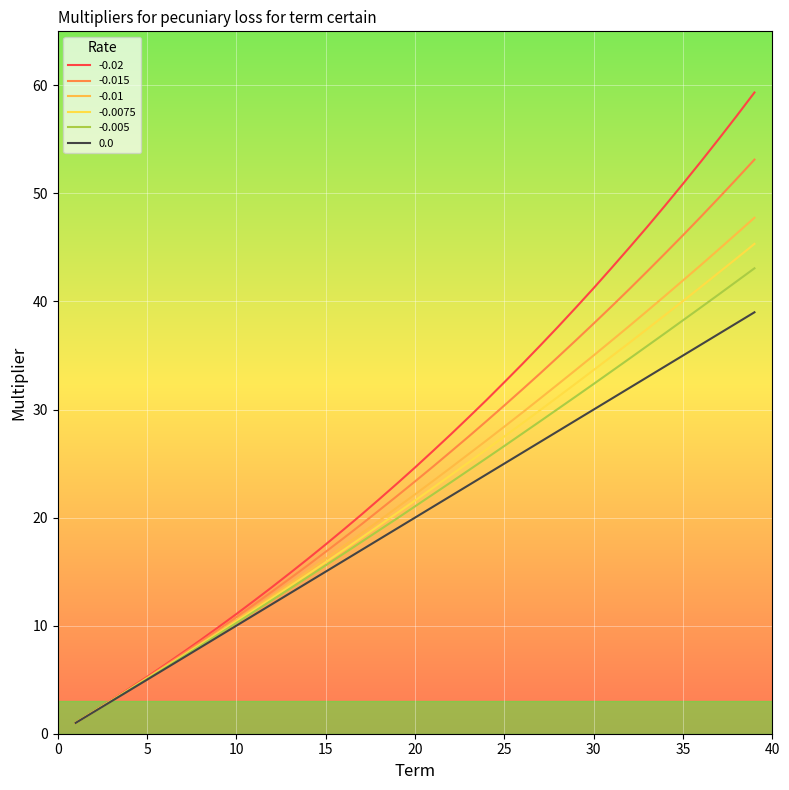

True or false: -0.01 has more than 1 interior local peaks.

False